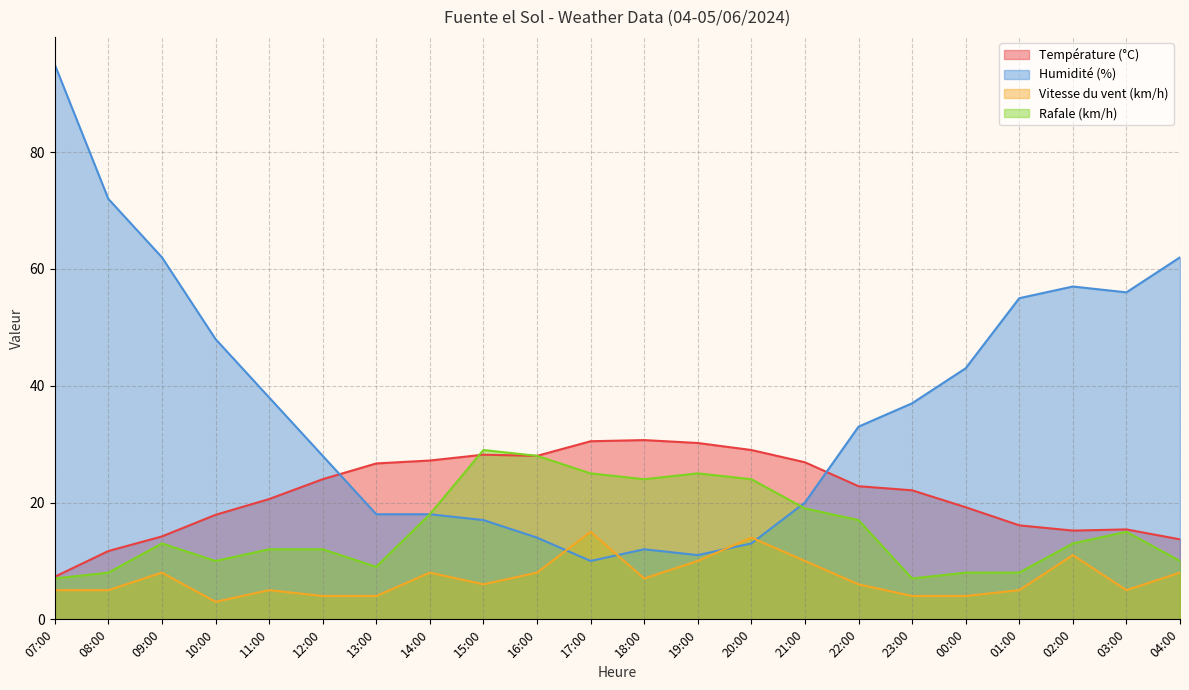

Does the chart display data point markers on the line(s)?

No